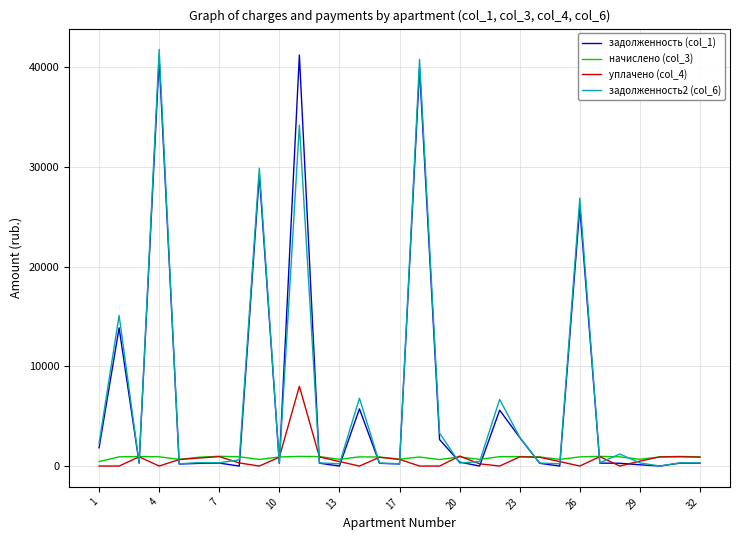

What is the highest value of the уплачено (col_4) series?

8000.0